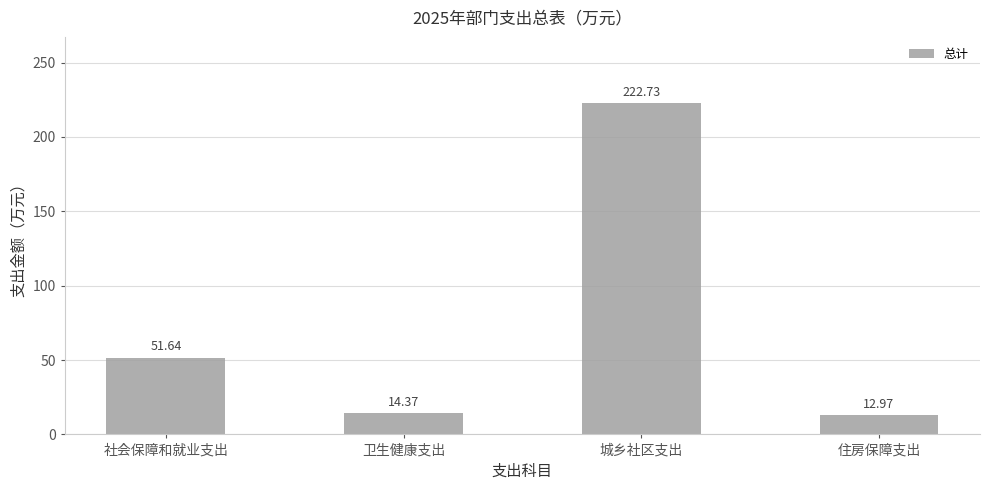

What is the sum of the values at 城乡社区支出 and 住房保障支出?

235.7